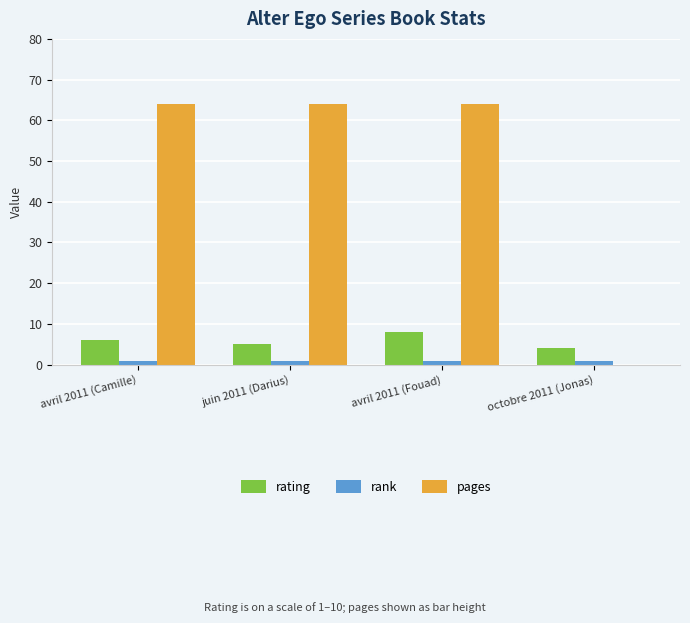

How many series are shown in this chart?

3